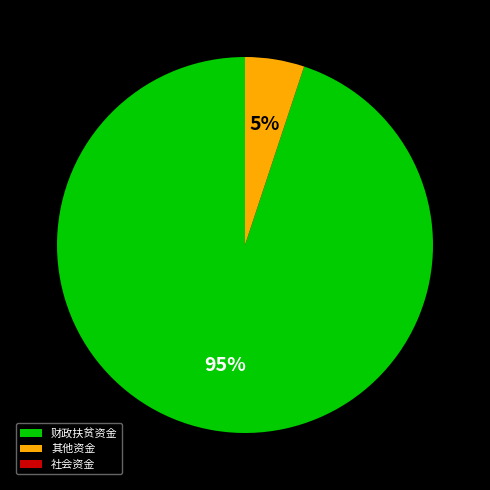

Is there a majority slice in this chart?

Yes